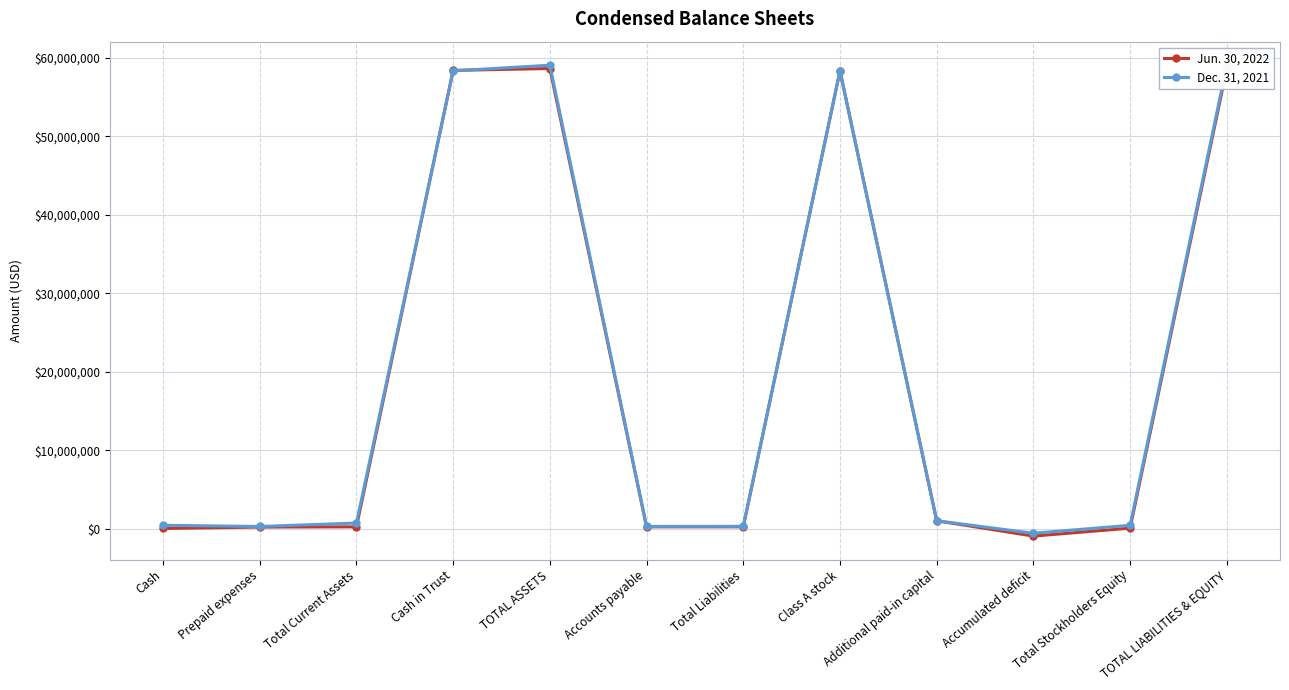

After their last crossing, which series has the higher values: Dec. 31, 2021 or Jun. 30, 2022?

Dec. 31, 2021